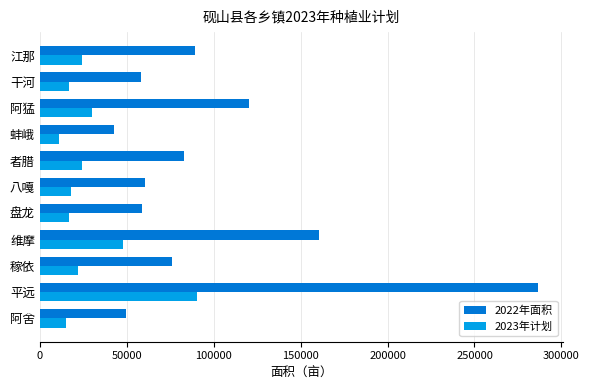

Is it true that 2022年面积 equals 58976.0 at 盘龙?

True